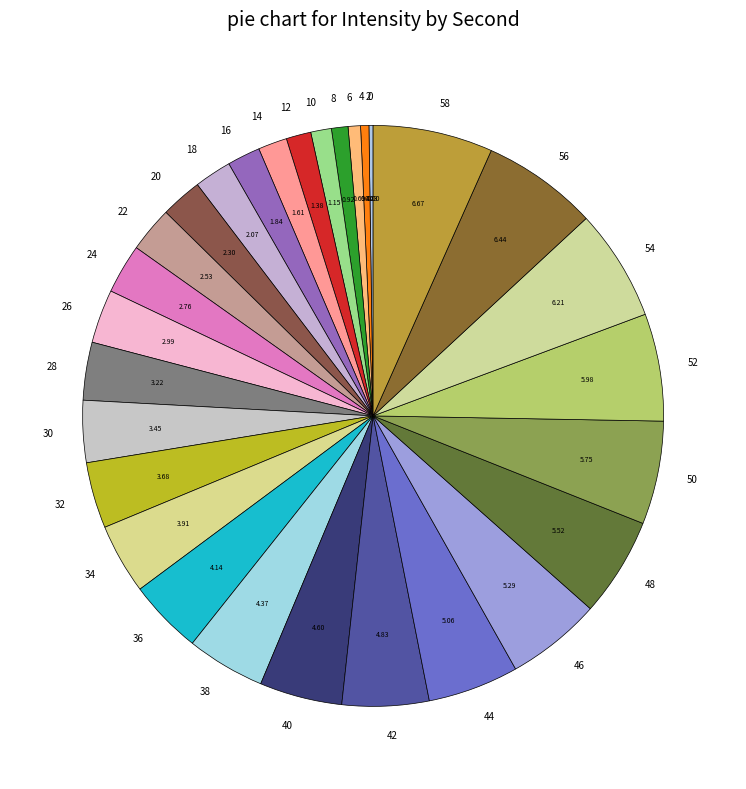

Is there a majority slice in this chart?

No